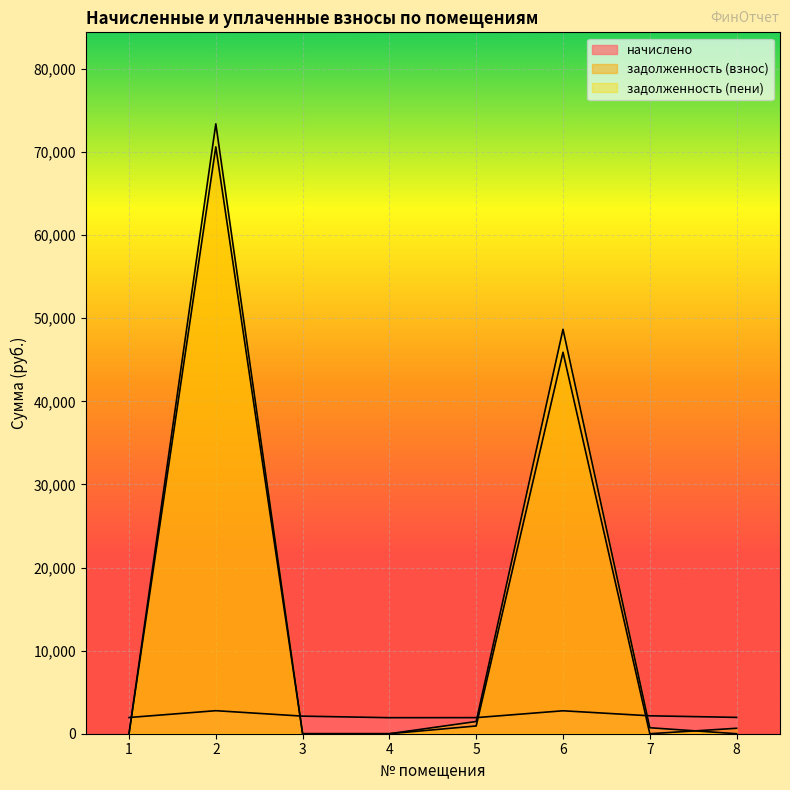

What value does the начислено series have at 1?

1950.3